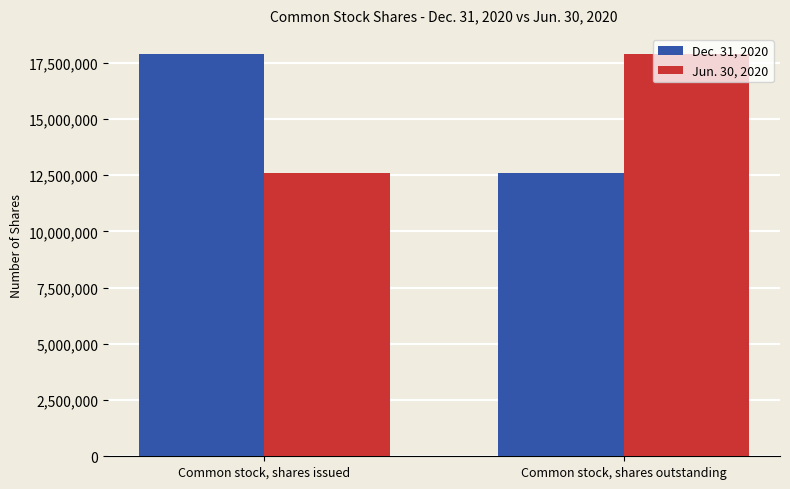

Read the Jun. 30, 2020 value at Common stock, shares outstanding, to the nearest 10.

17882890